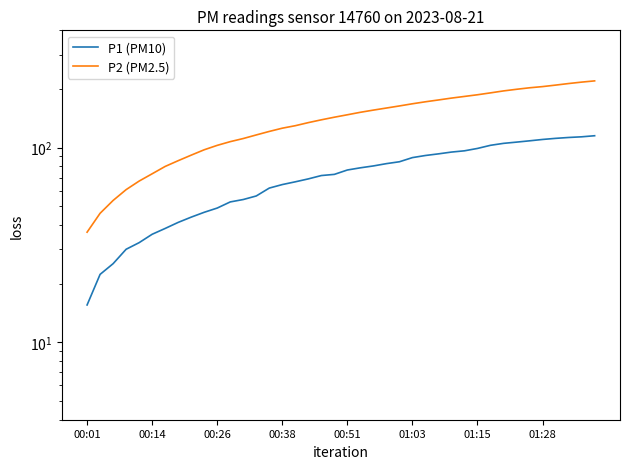

How many lines are shown in the chart?

2